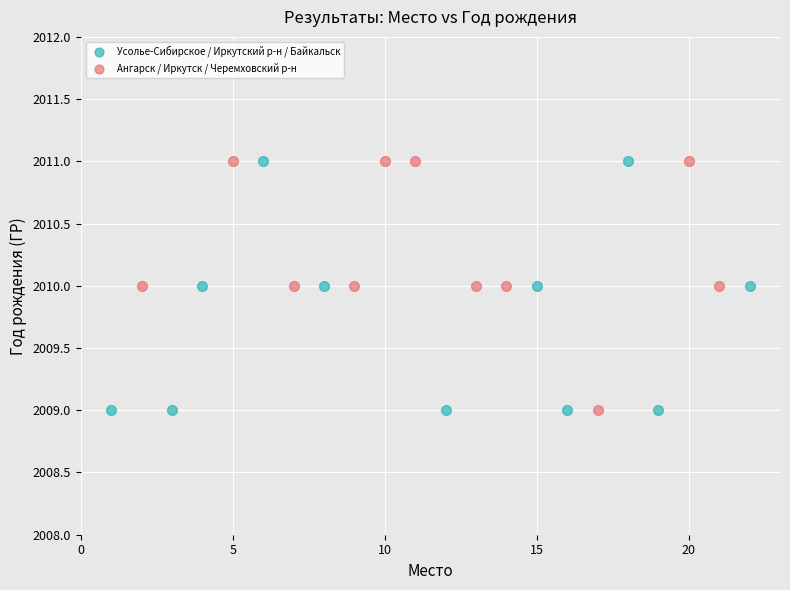

What are all the series names shown in the legend?

Усолье-Сибирское / Иркутский р-н / Байкальск, Ангарск / Иркутск / Черемховский р-н